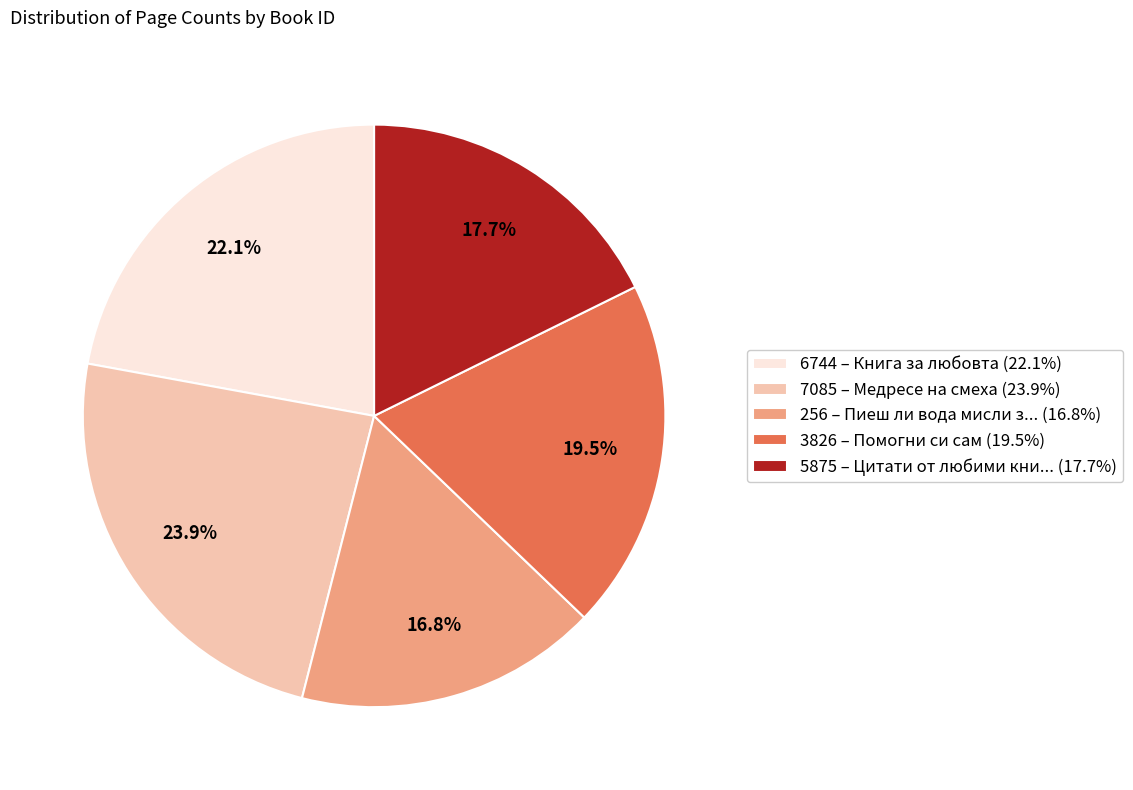

Is the sum of 3826 and 7085 greater than half?

No